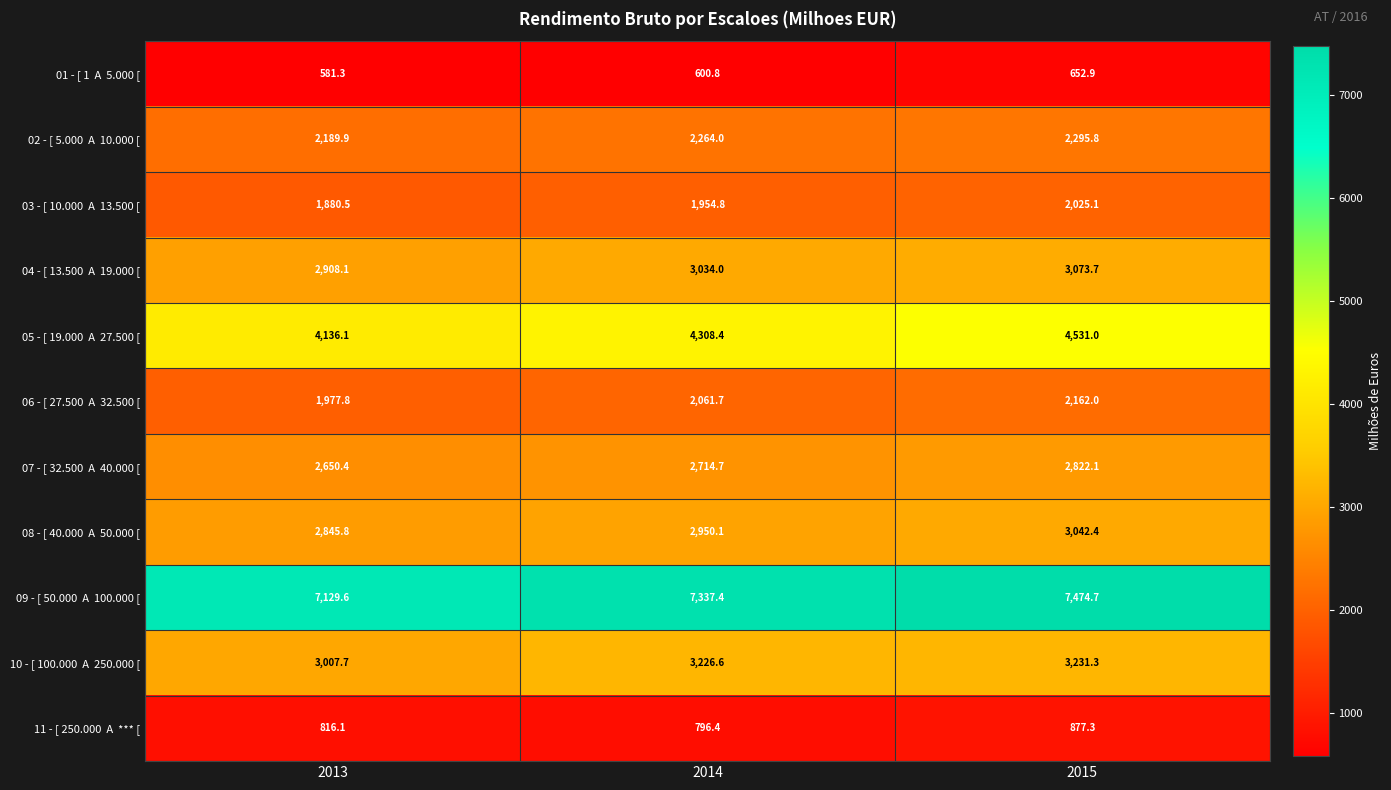

What is the difference between the highest and lowest values at 2015?

6821.8